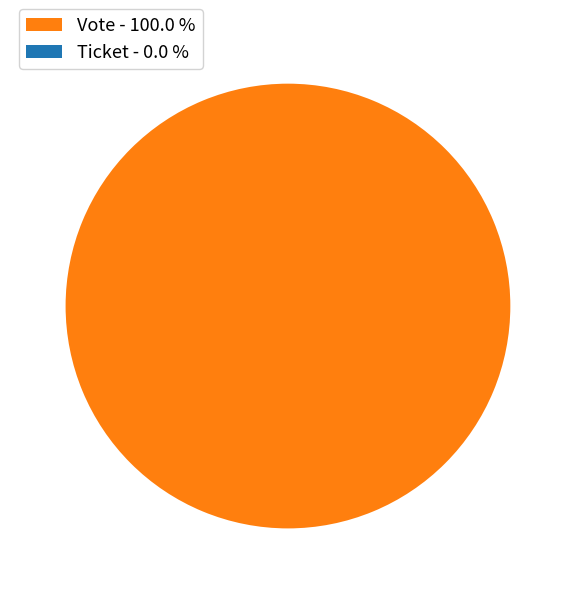

What is the majority slice?

Vote